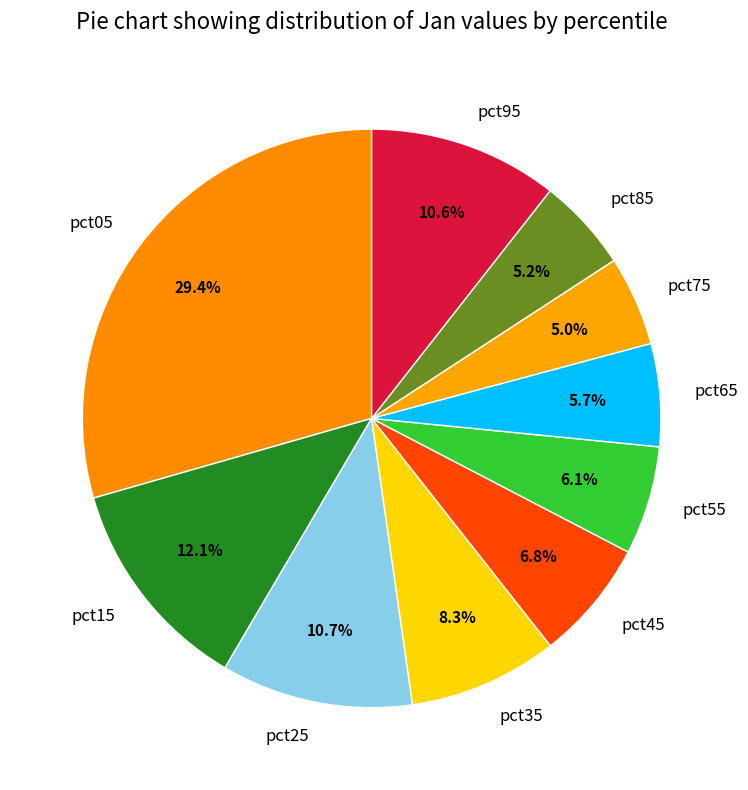

To the nearest percent, what is the combined percentage of pct25 and pct15?

23%